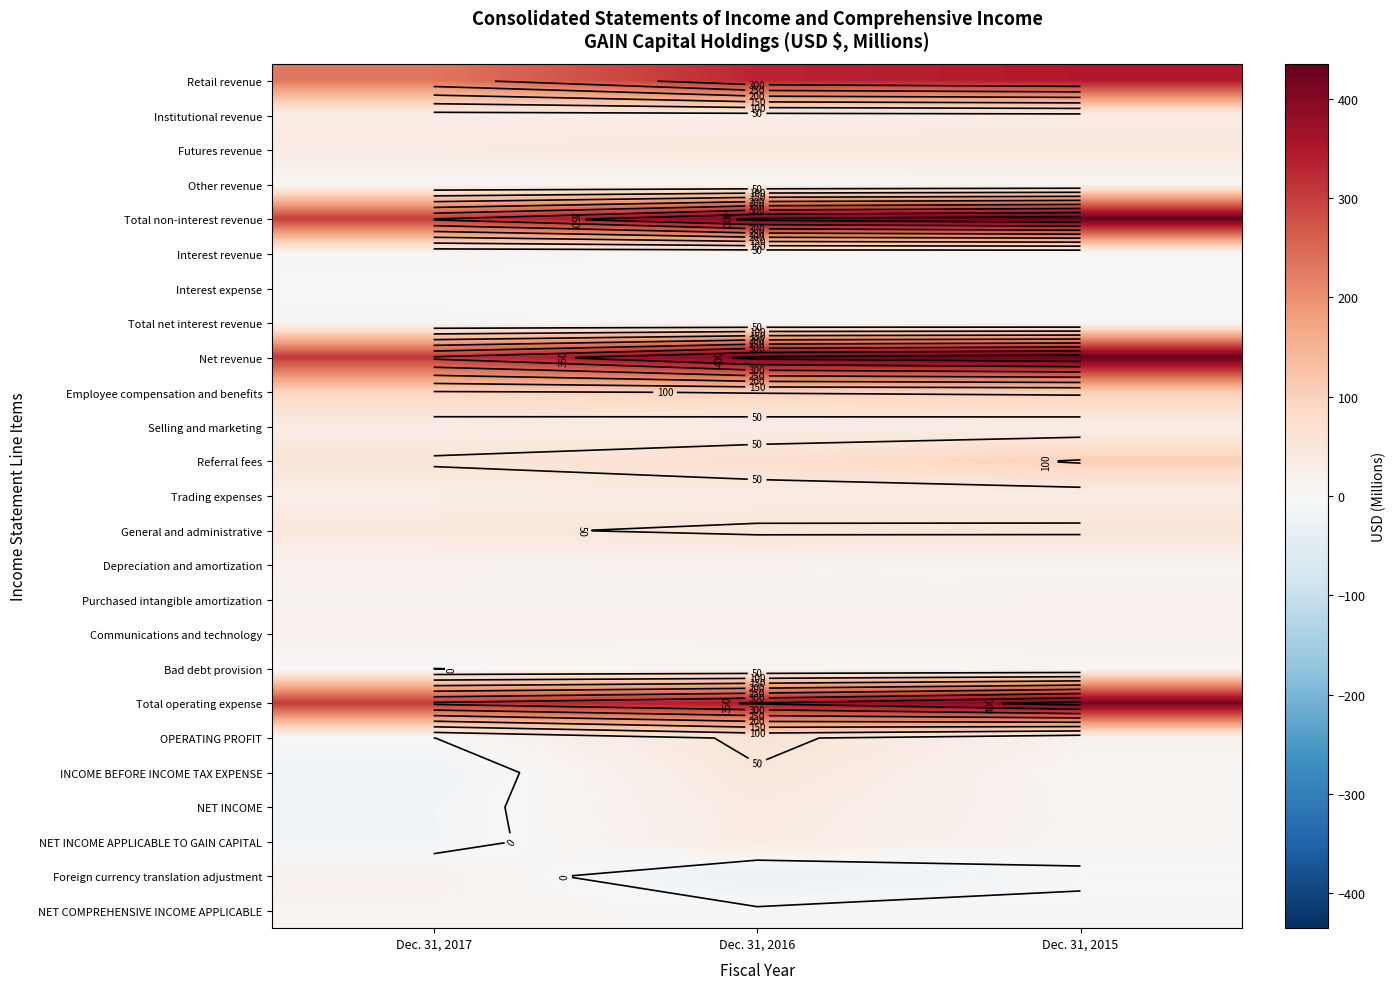

What is the maximum value shown in the chart?

435.3